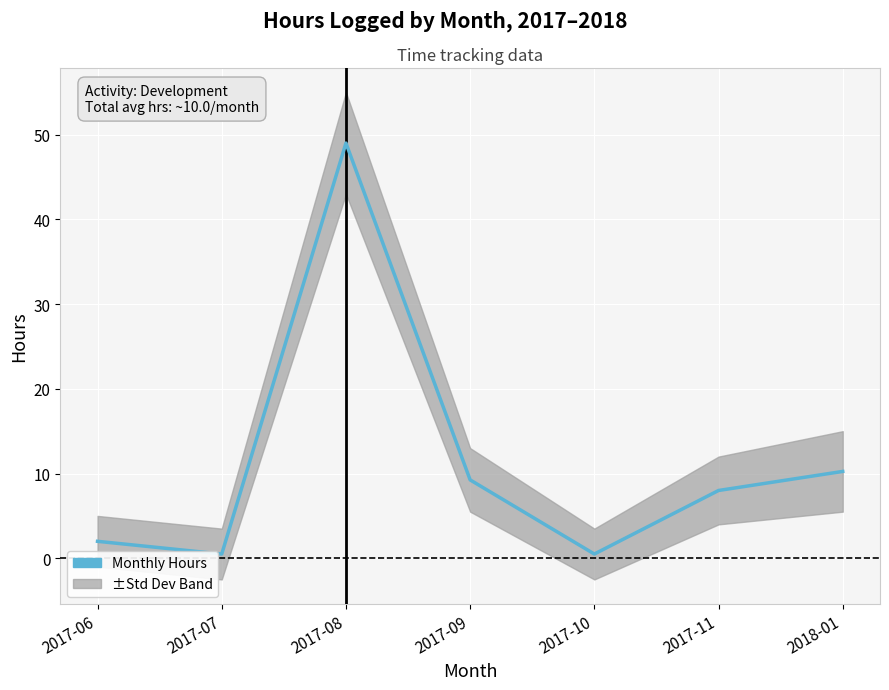

Reading left to right, extract all data points from this chart.

2.0	0.5	49.0	9.2	0.5	8.0	10.2